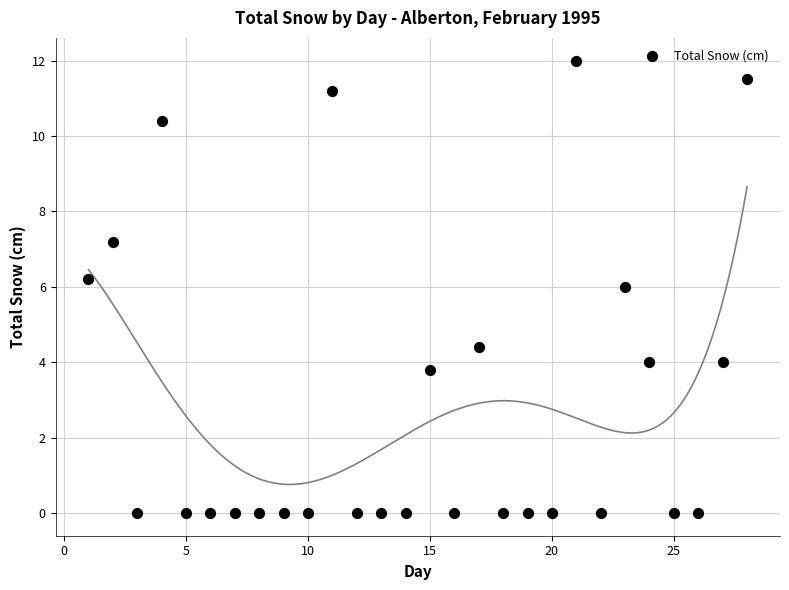

What is the range of Y values (max minus min)?

12.0